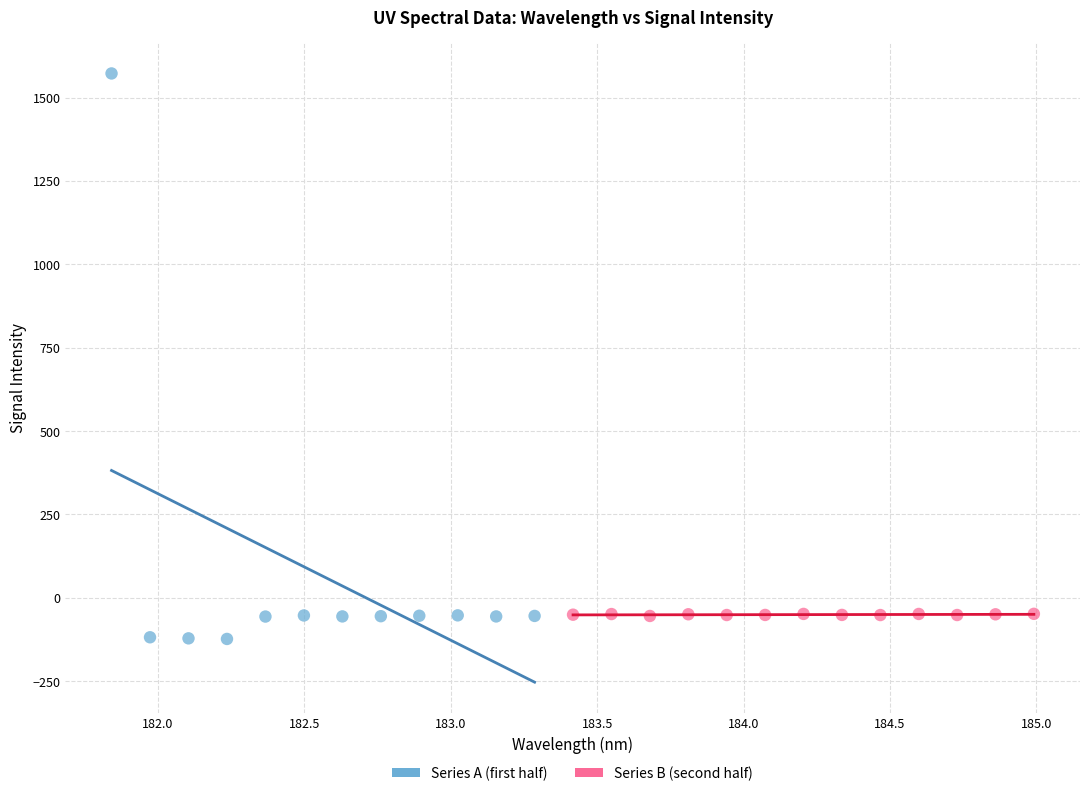

Which series has the widest spread of Y values?

Series A (first half)